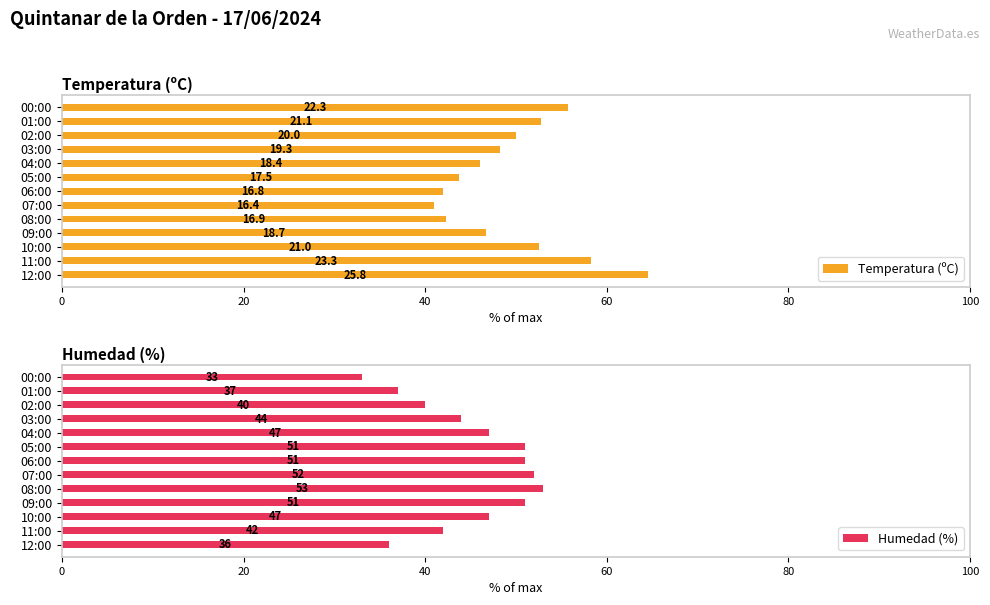

Reading left to right, extract all data points from this chart.

Temperatura (ºC): 64.5	58.2	52.5	46.8	42.2	41.0	42.0	43.8	46.0	48.2	50.0	52.8	55.8
Humedad (%): 36.0	42.0	47.0	51.0	53.0	52.0	51.0	51.0	47.0	44.0	40.0	37.0	33.0